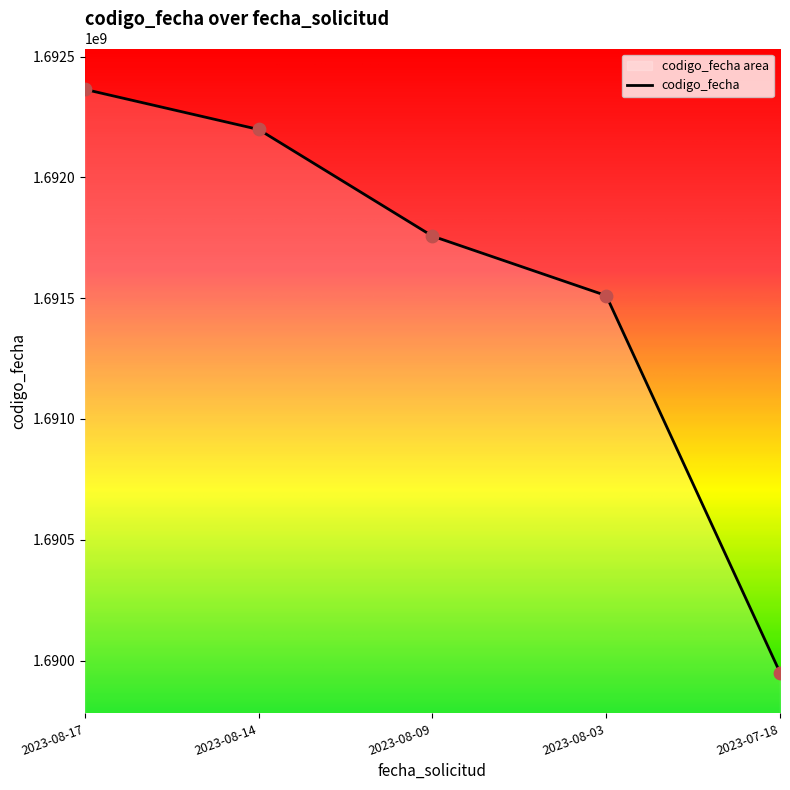

What is the change in value from 2023-08-17 to 2023-08-14?

-166107